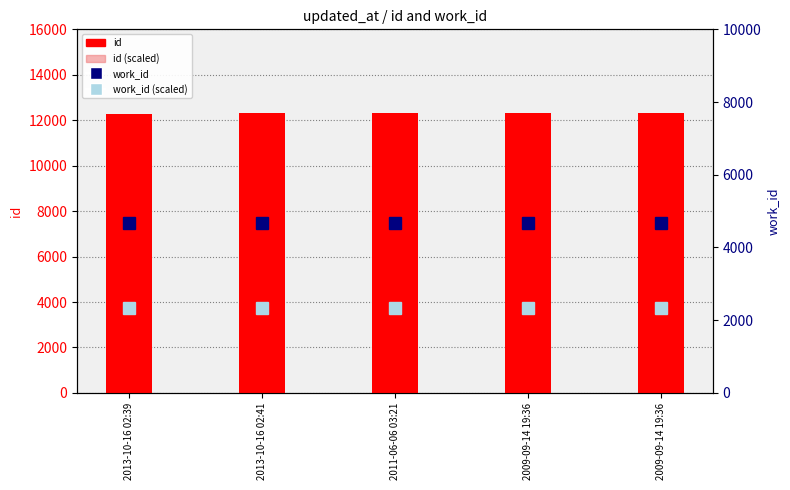

Does the chart contain any negative values?

No